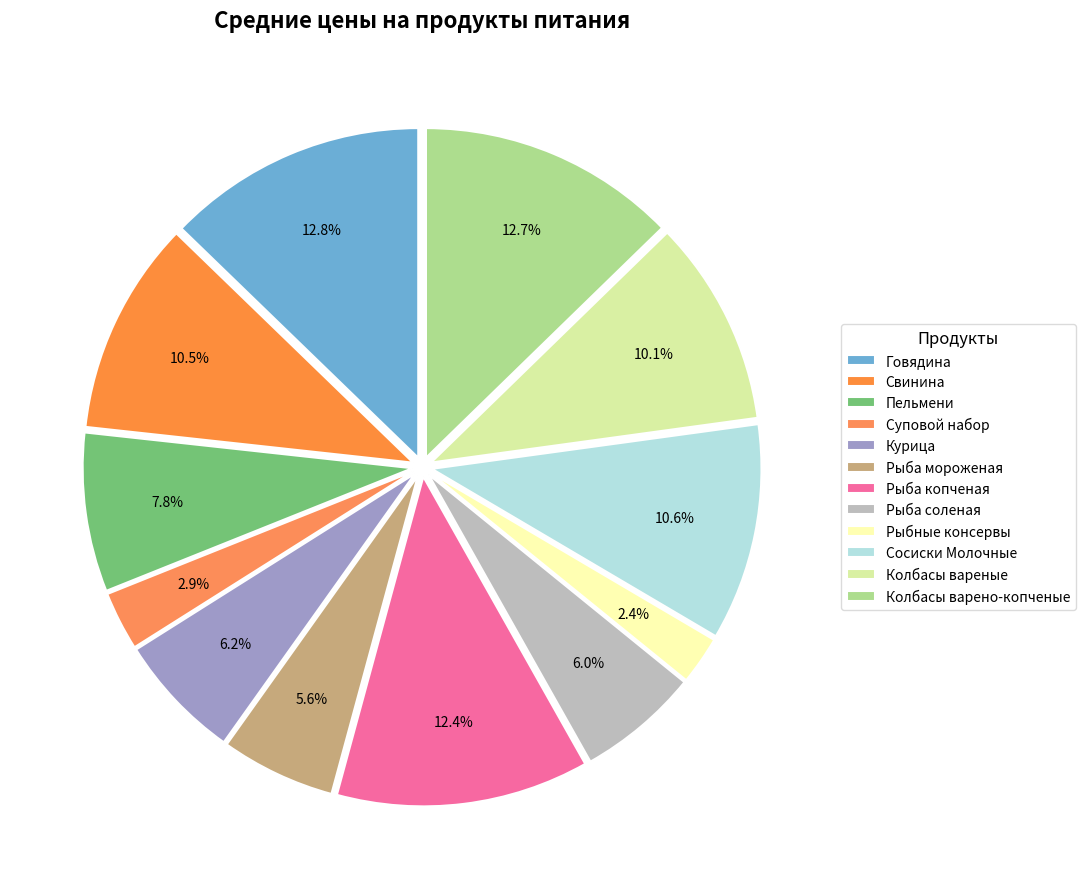

To the nearest percent, what is the combined percentage of Колбасы варено-копченые and Пельмени?

21%